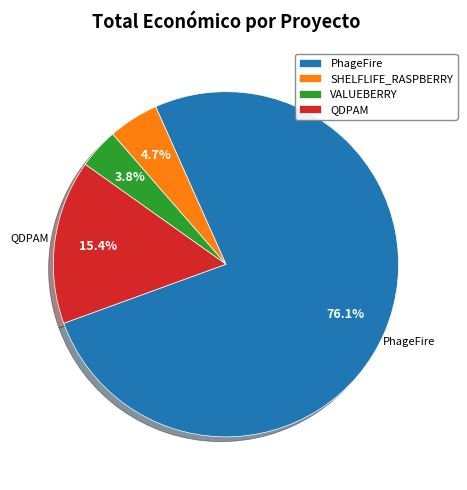

Count the number of slices in the pie.

4